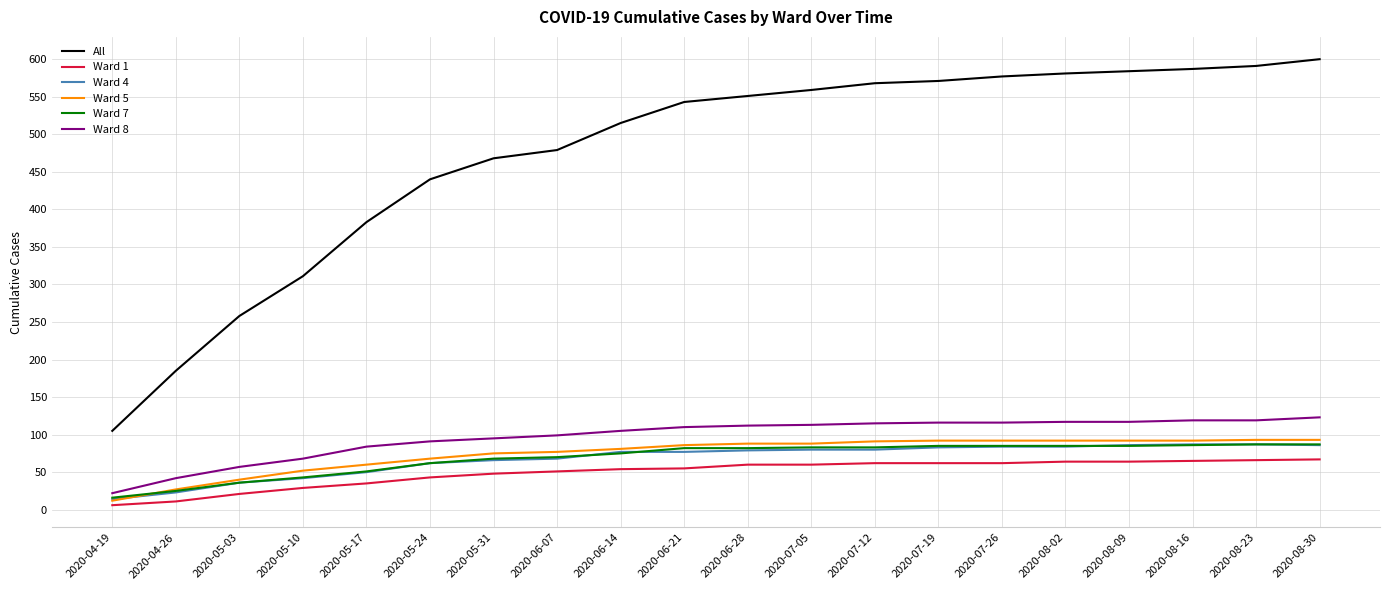

The Ward 4 series shows 42 at 2020-05-10. True or false?

True